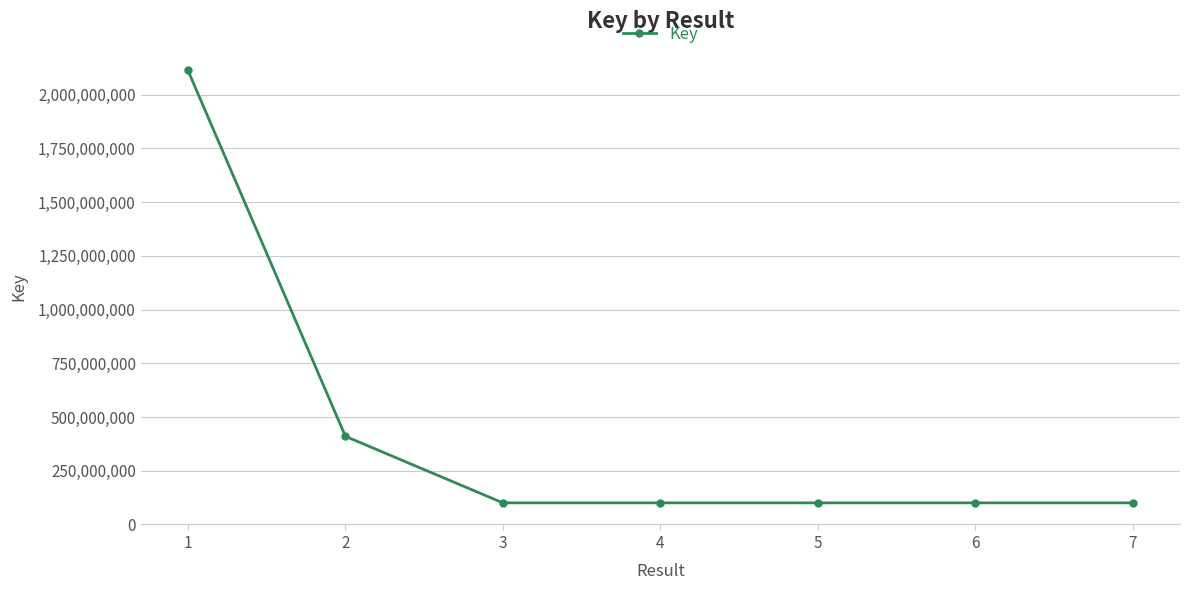

Does the chart have visible grid lines?

Yes